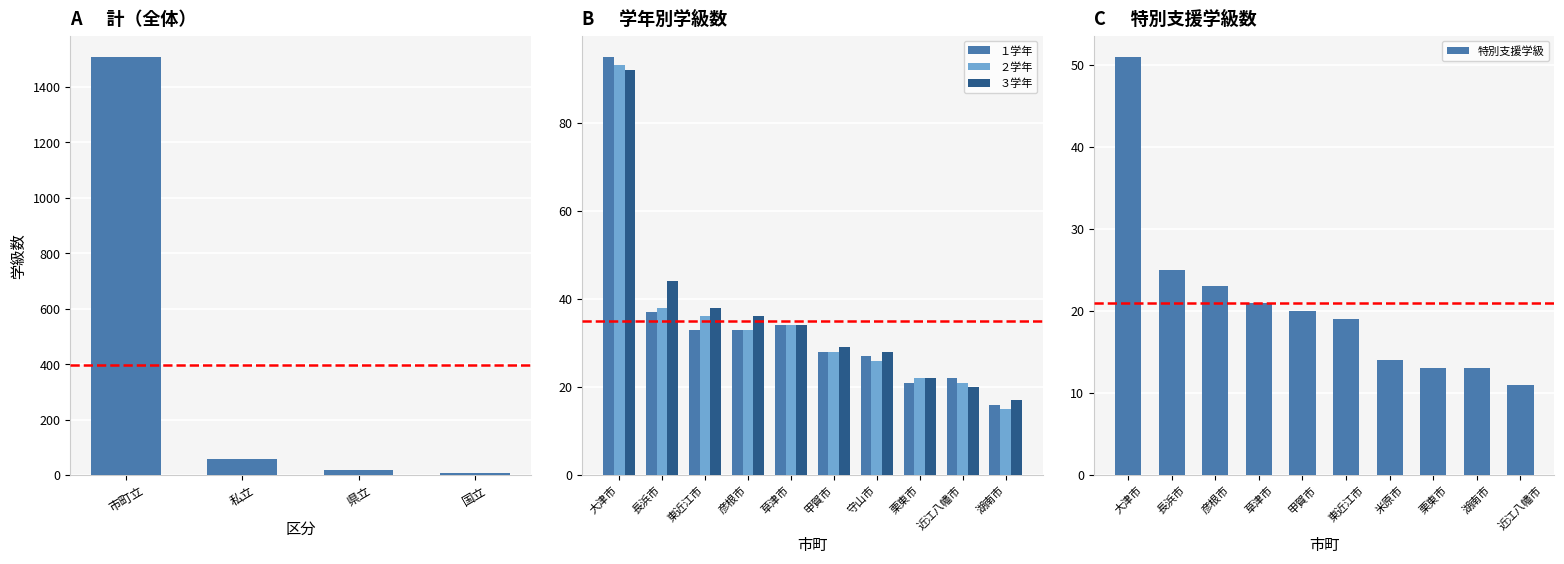

Is it true that ２学年 equals 28 at 甲賀市?

True